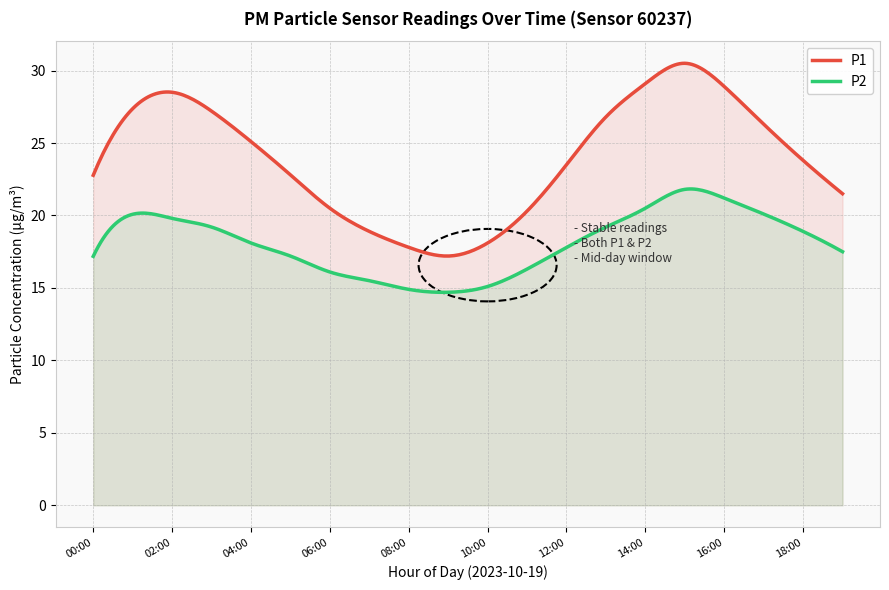

Read the P1 value at 15:00.

30.4